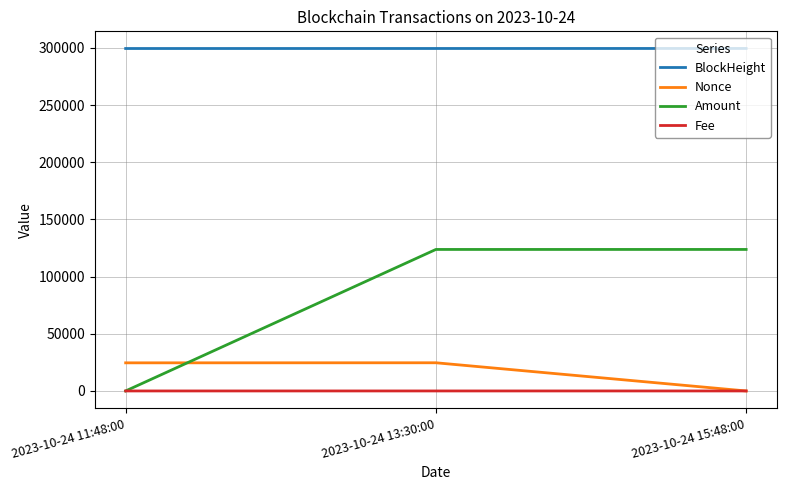

The value of Nonce at 2023-10-24 13:30:00 is 24642.0. True or false?

True